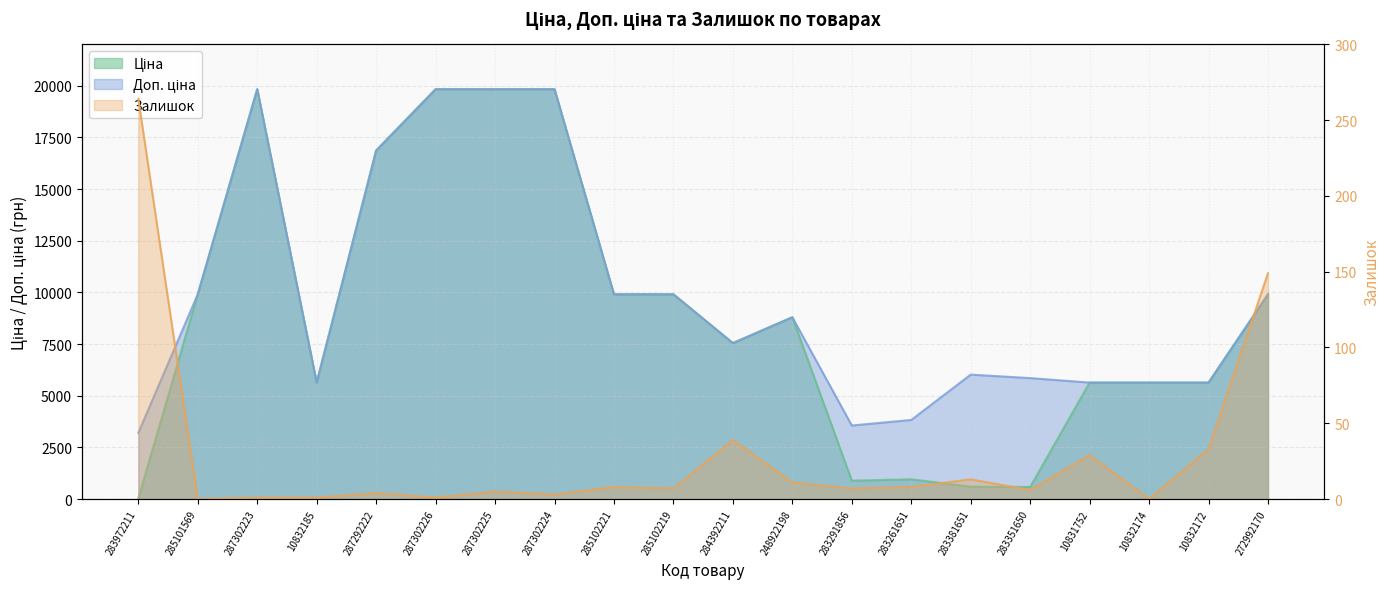

True or false: Доп. ціна and Залишок cross at least once.

False